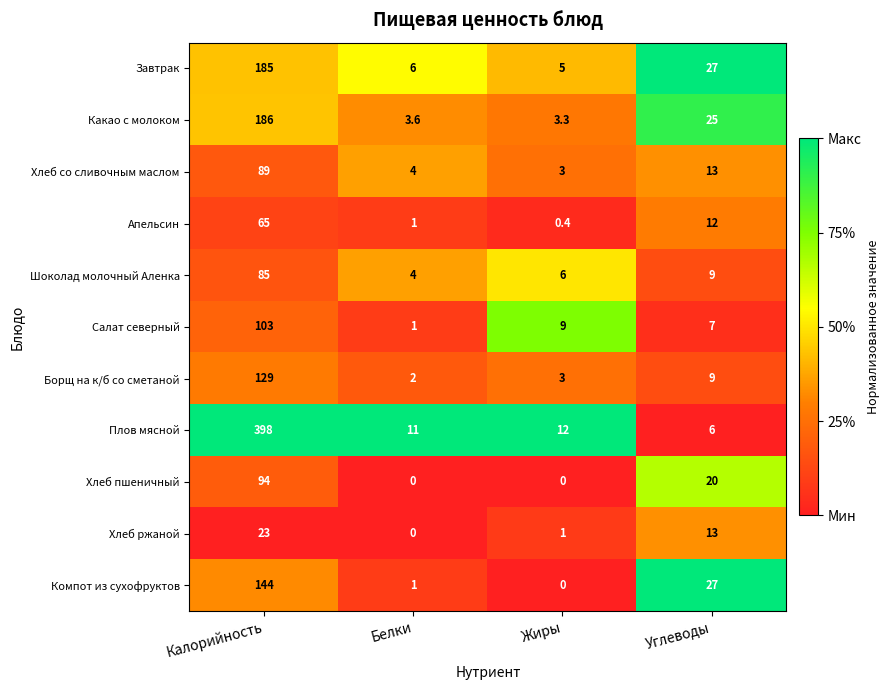

Read the Какао с молоком value at Калорийность.

186.0